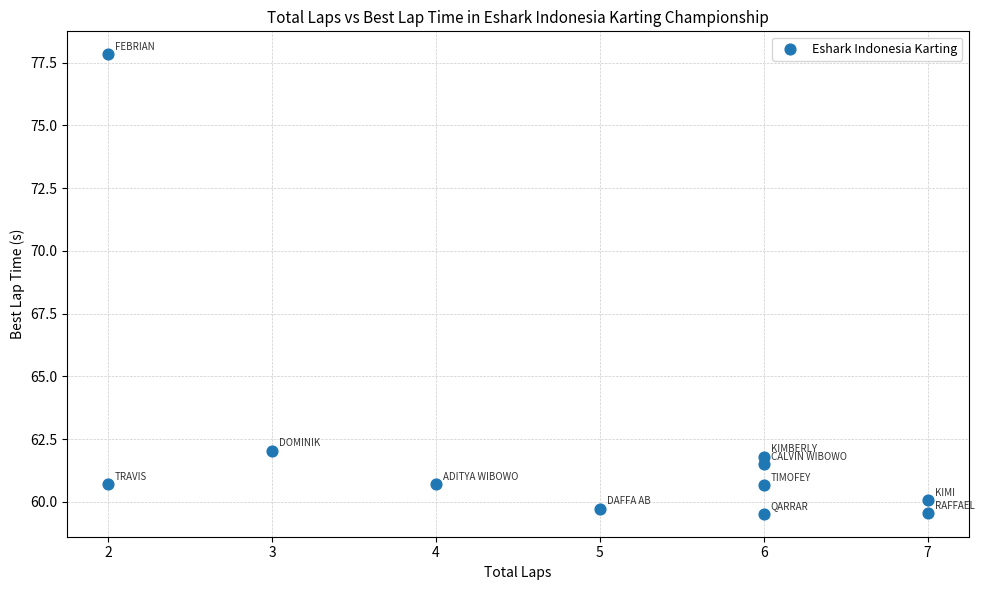

What Y value in the scatter plot is closest to 68?

62.0